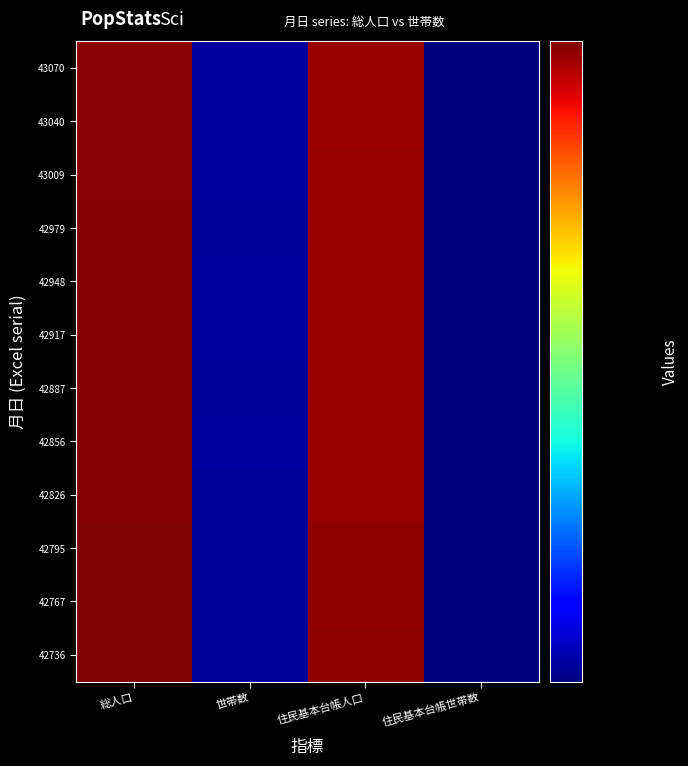

What is the difference between the highest and lowest values at 住民基本台帳人口?

2175